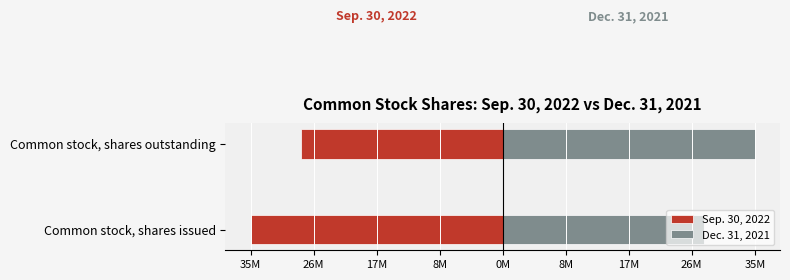

Between Common stock, shares issued and Common stock, shares outstanding, which series saw the biggest shift?

Sep. 30, 2022